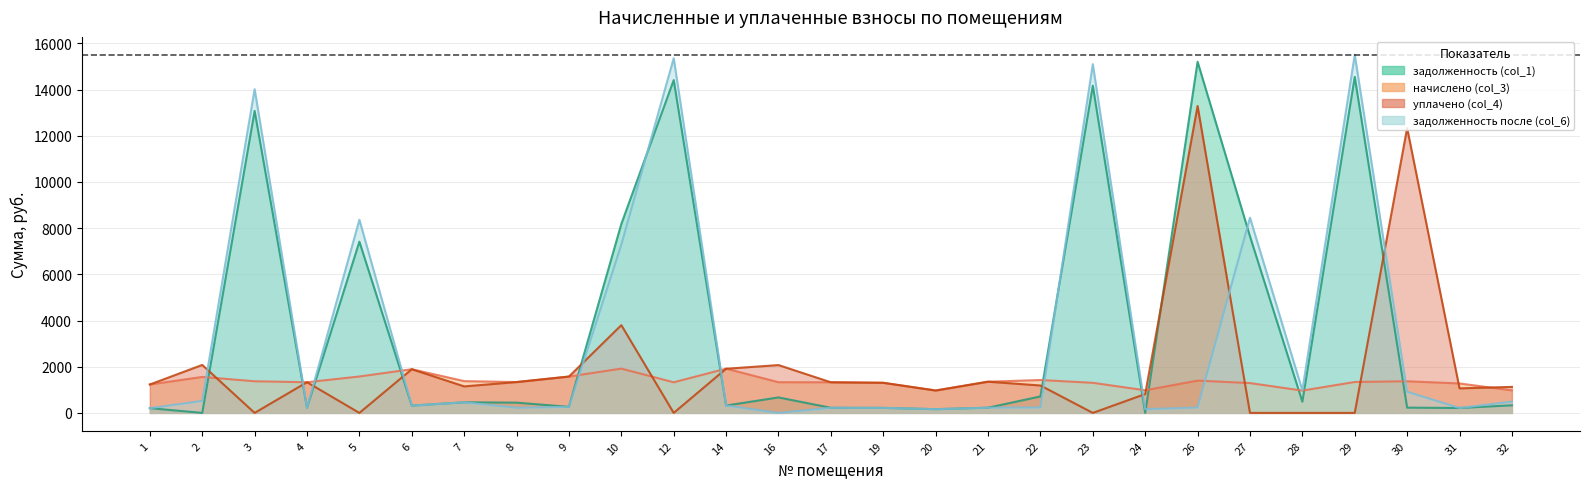

How many interior local valleys does the уплачено (col_4) series have?

7